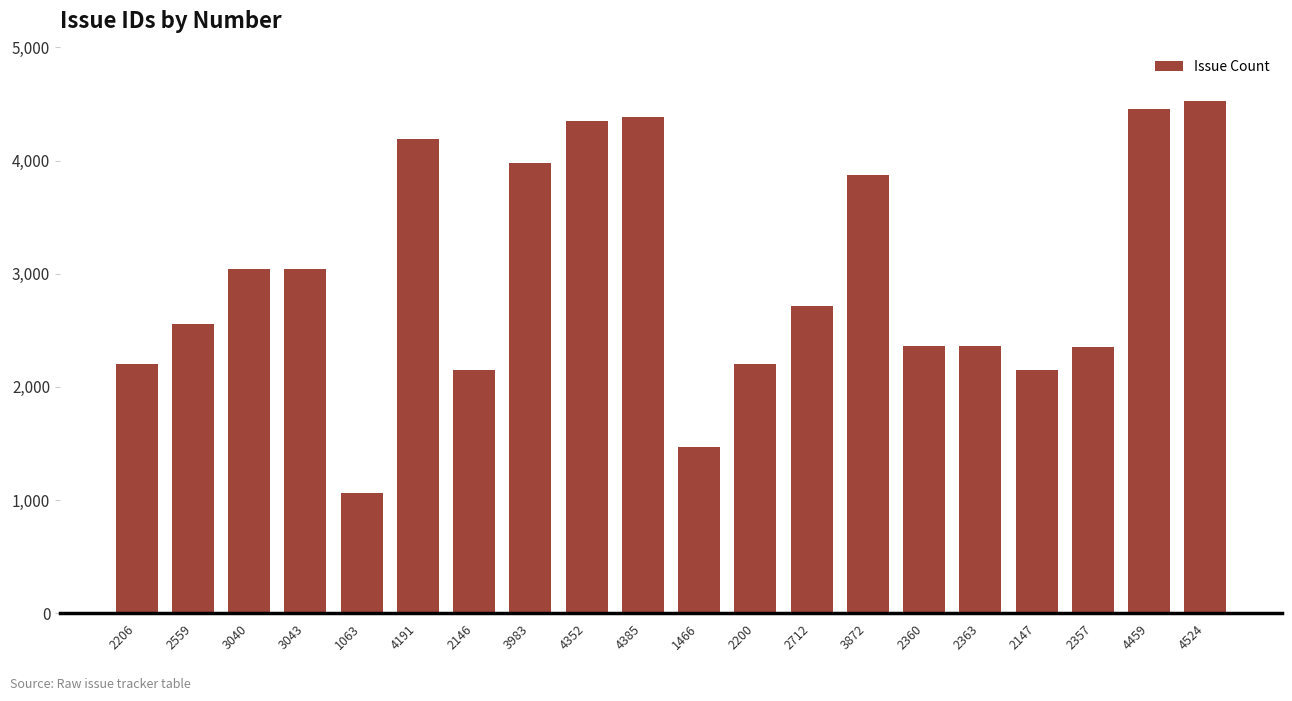

What is the change in value from 1063 to 4459?

+3396